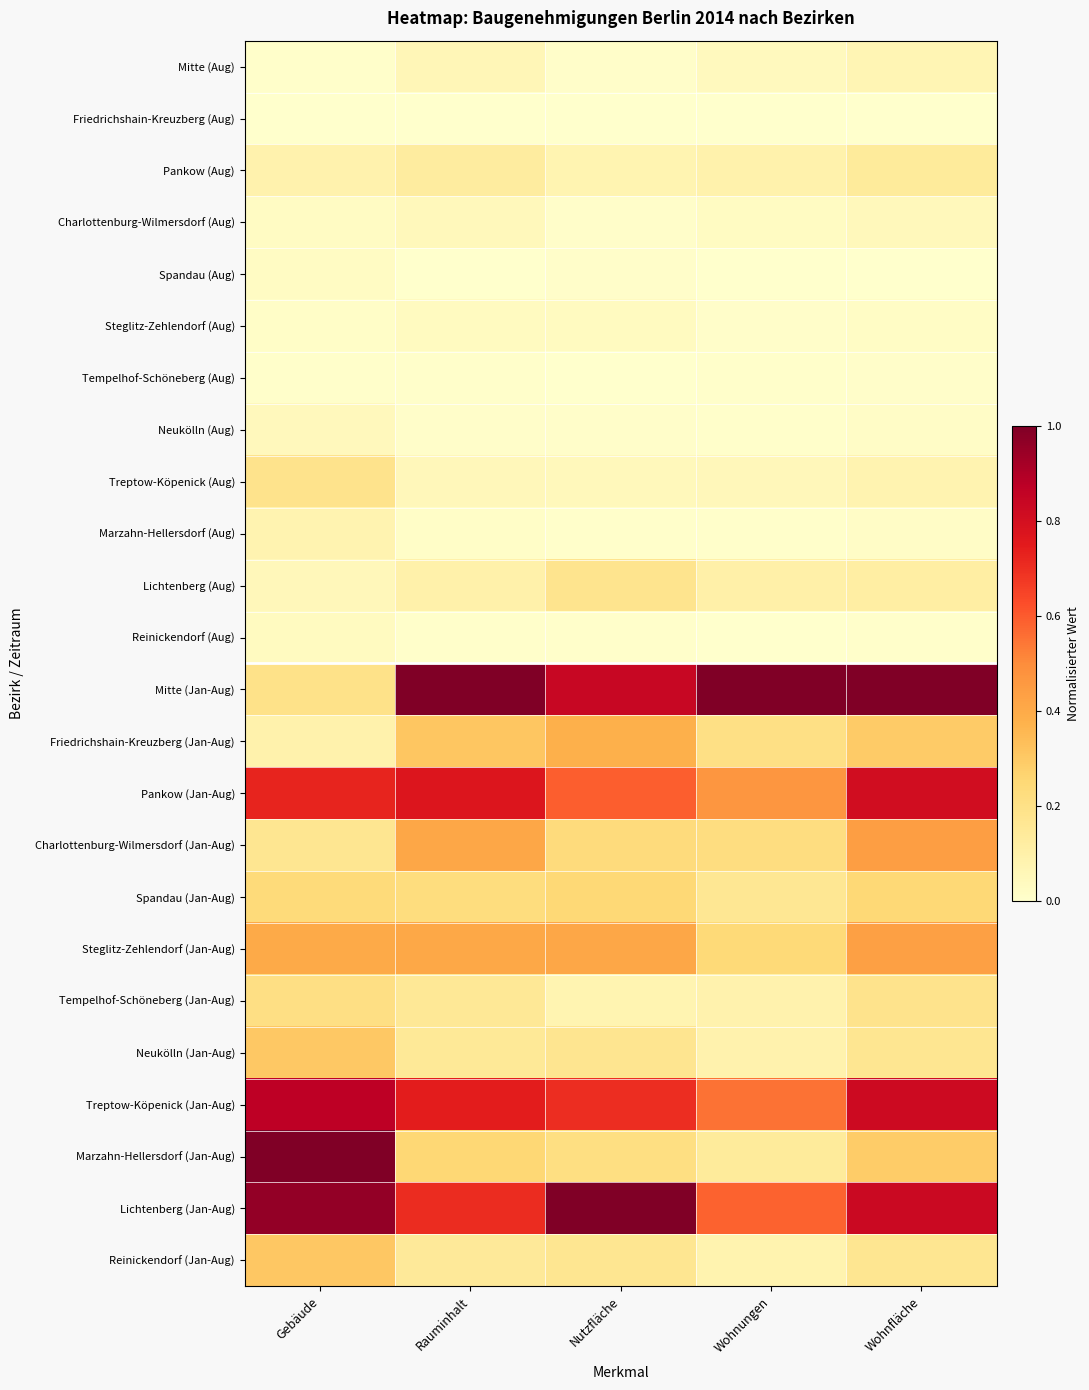

What is the difference between the highest and lowest values at Wohnungen?

1.0